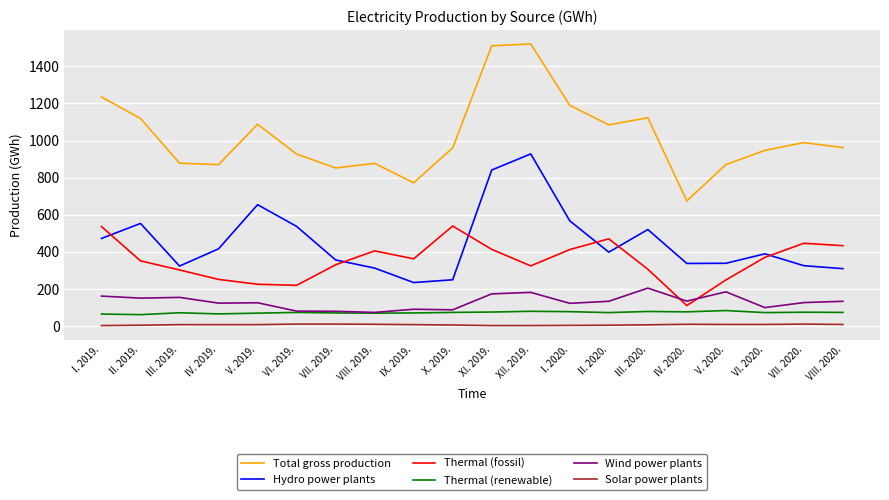

What is the difference between the maximum and minimum values in the Wind power plants series?

131